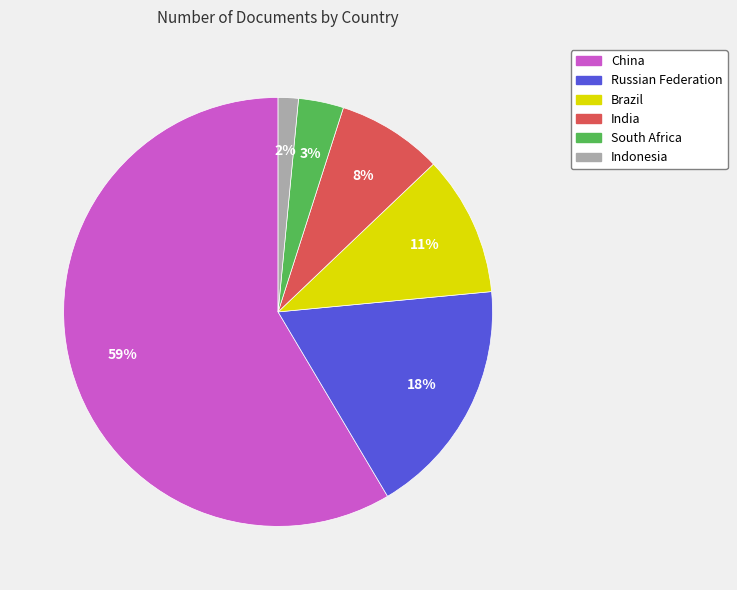

Which slice is the largest?

China